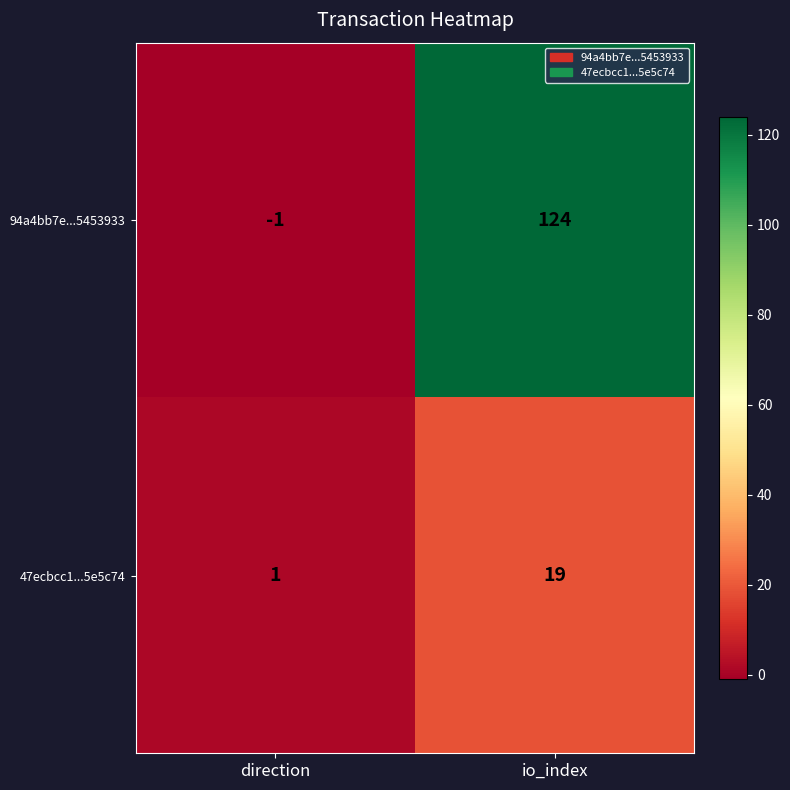

What is the difference between the highest and lowest values at io_index?

105